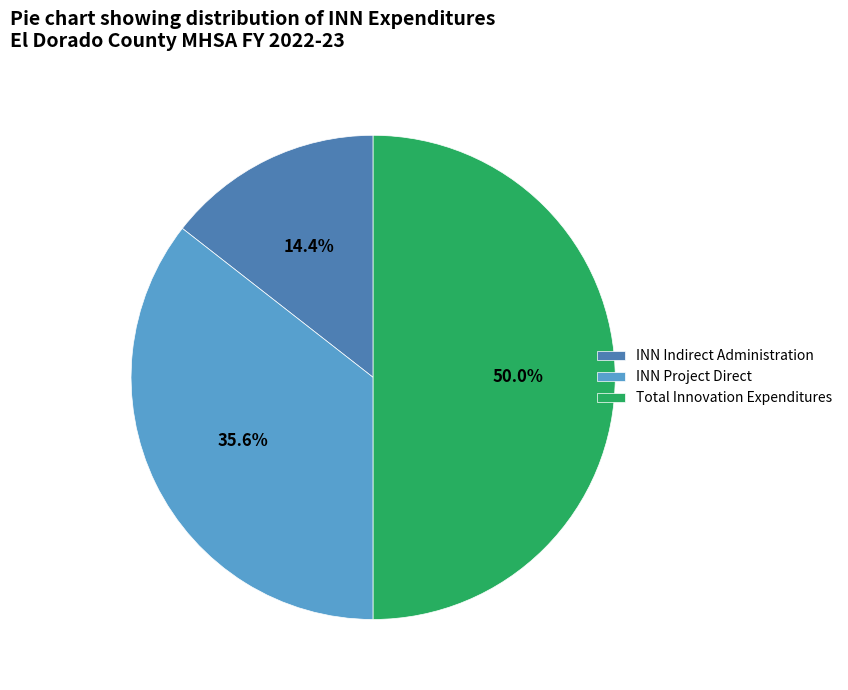

Does INN Project Direct represent more than half of the total?

No